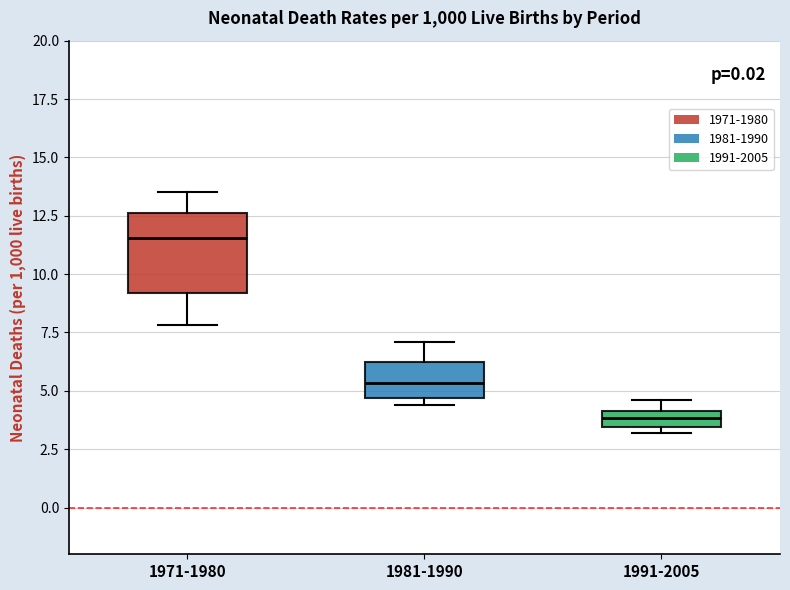

Where is the upper edge of the box for 1991-2005 on the y-axis? The values are not printed on the chart, so give them approximately, as read against the axis.

4.0